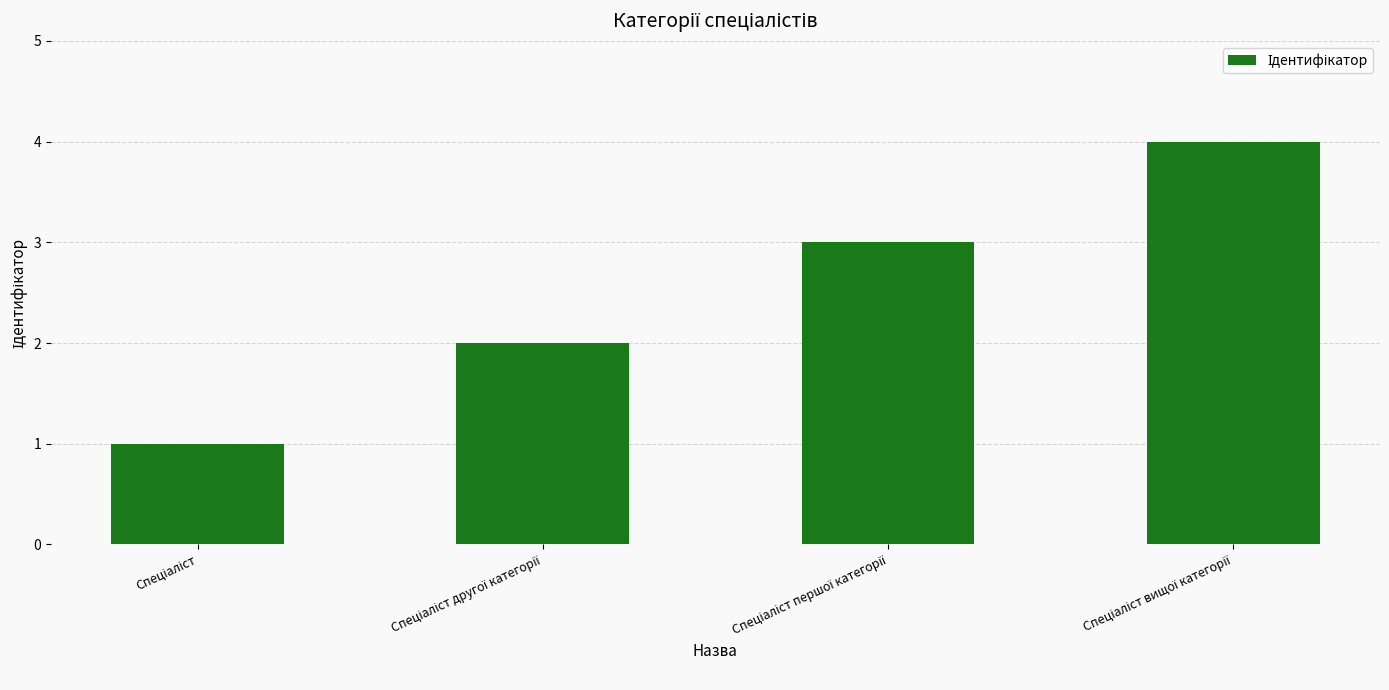

What is the difference between the maximum and minimum values?

3